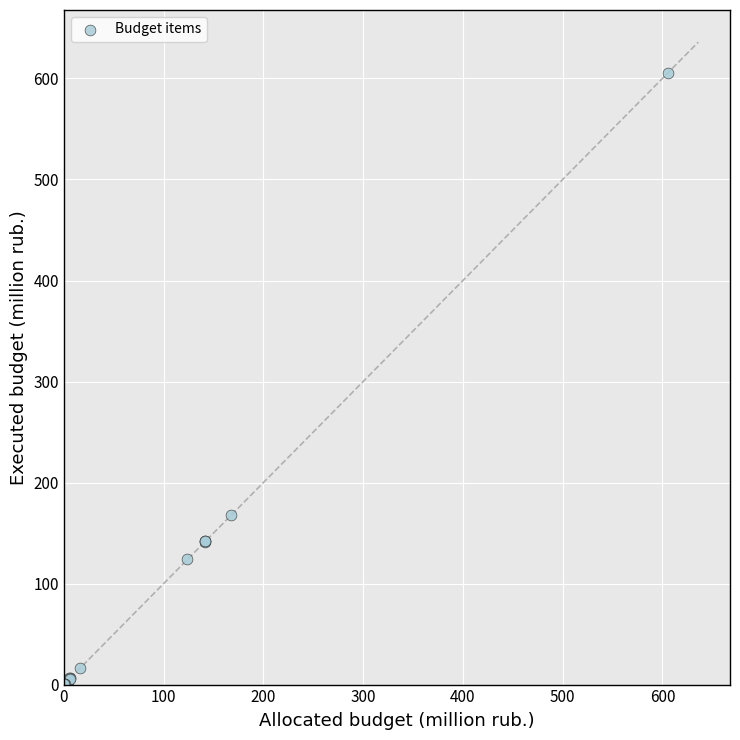

What Y value in the scatter plot is closest to 302?

168.0